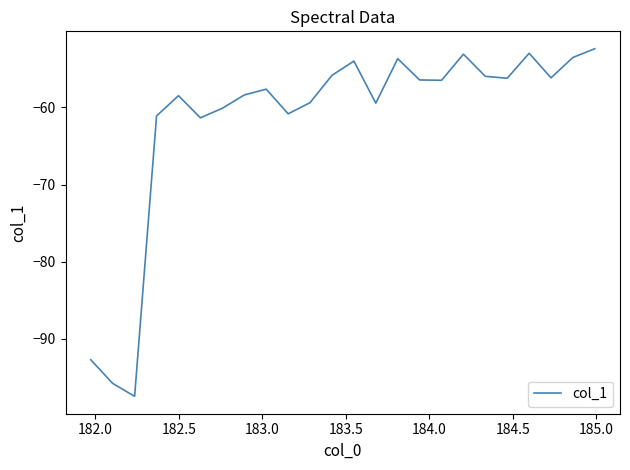

What is the minimum value shown in the chart?

-97.5